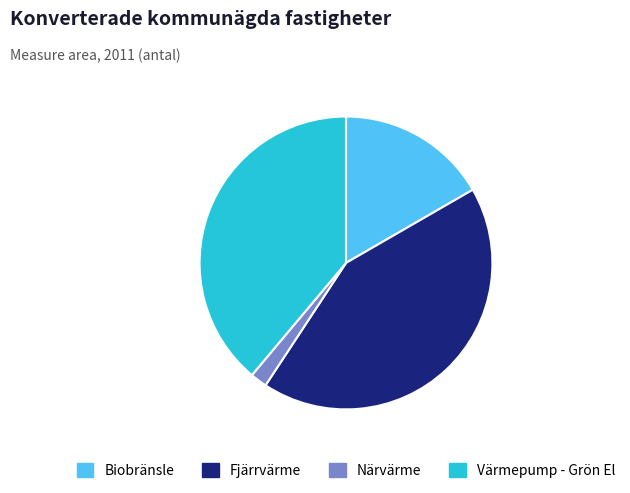

Is it true that Biobränsle is 17% of the pie?

True